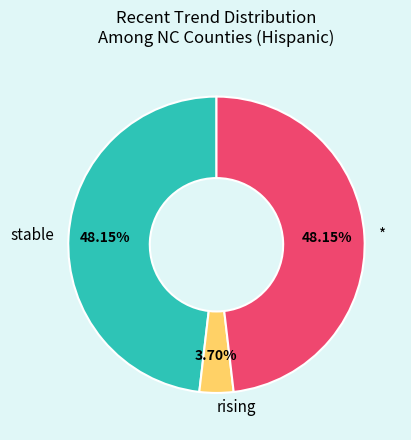

To the nearest percent, what is the difference between the largest and smallest slice percentages?

44%